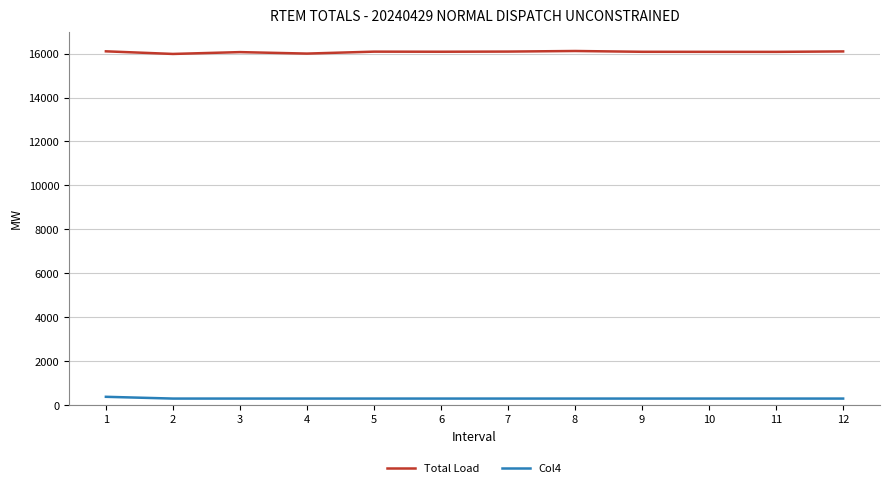

The Total Load series shows 26405.7 at 11. True or false?

False